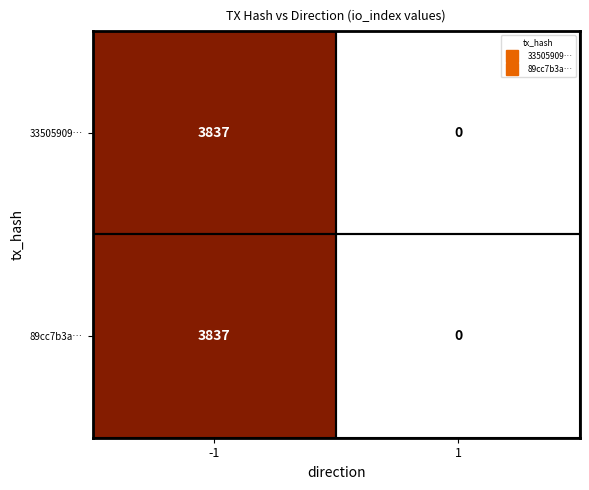

List the labels in order of 33505909… value, smallest first.

1, -1